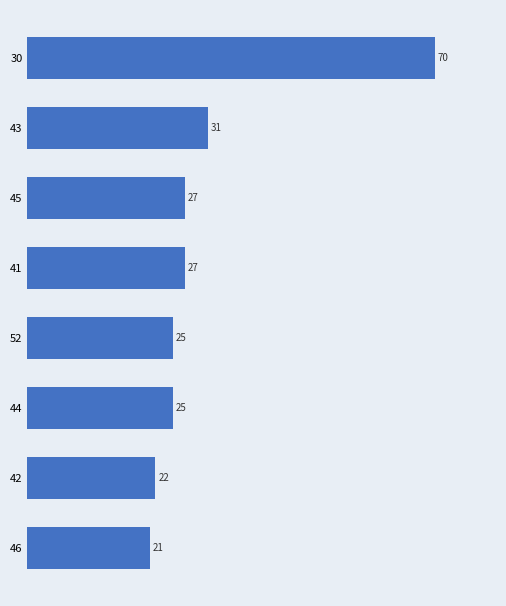

Which has a higher value, 43 or 45?

43